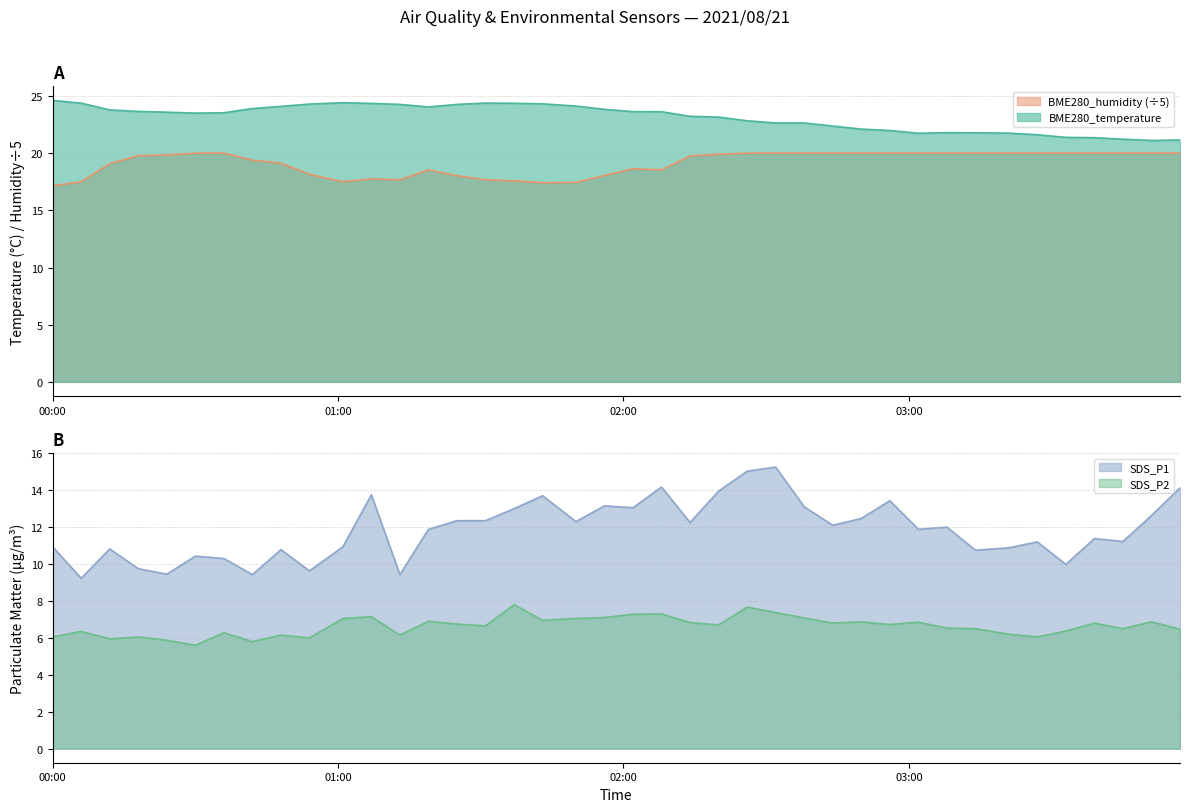

Which series has the widest spread of values?

SDS_P1